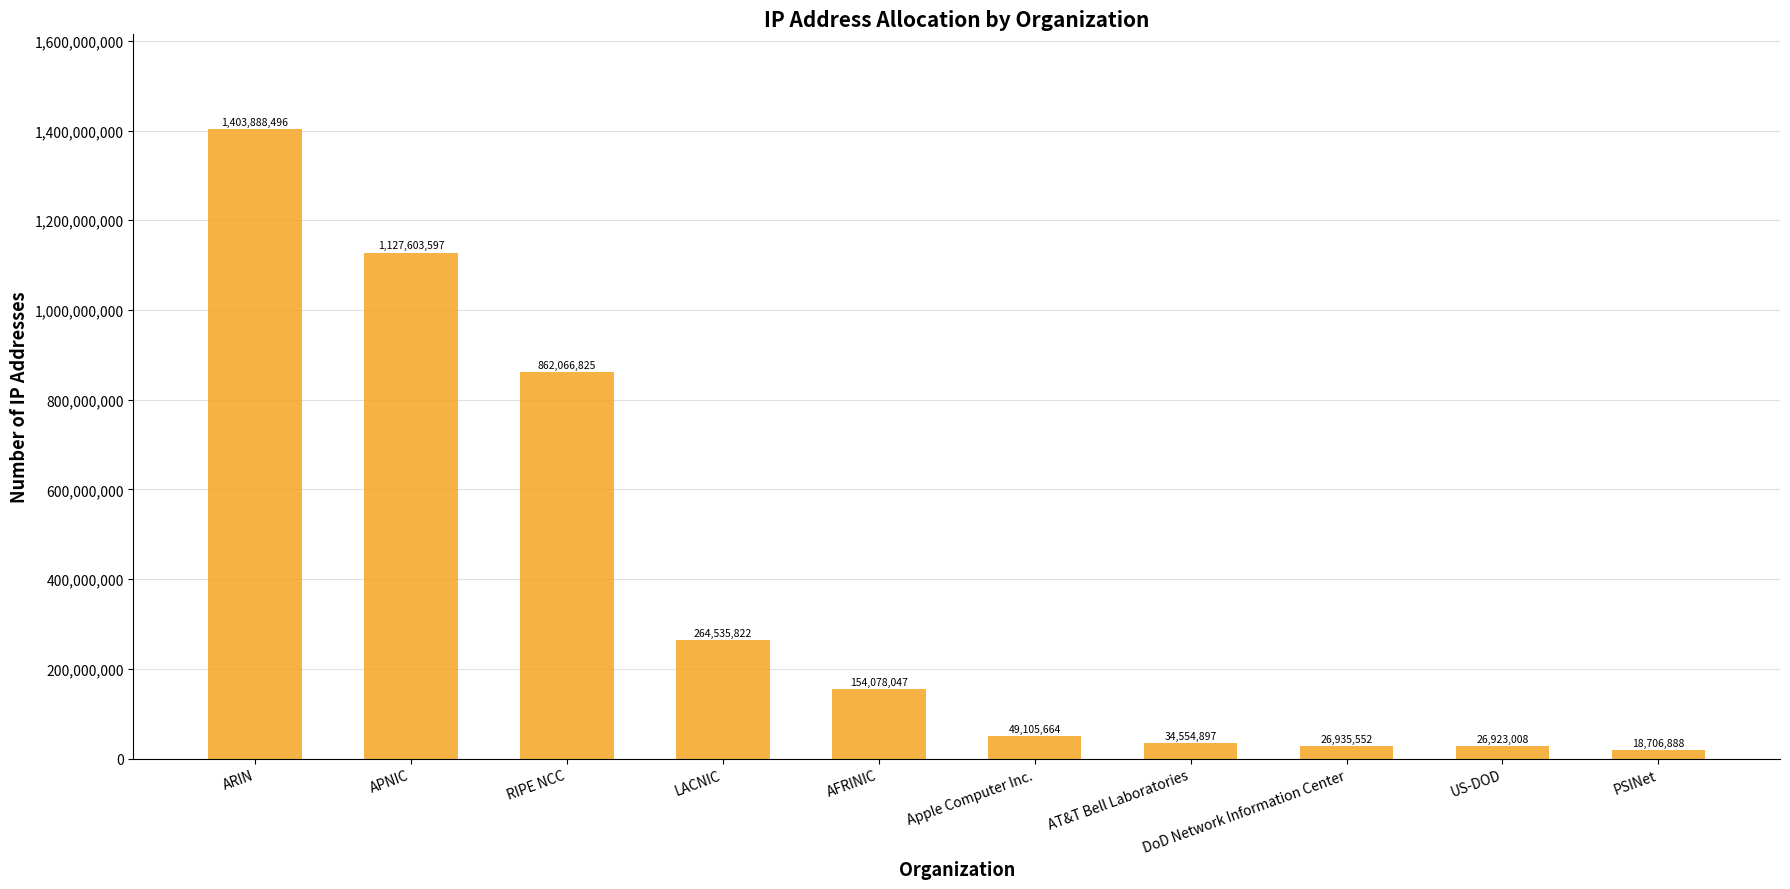

The value at AFRINIC is 98830167. True or false?

False